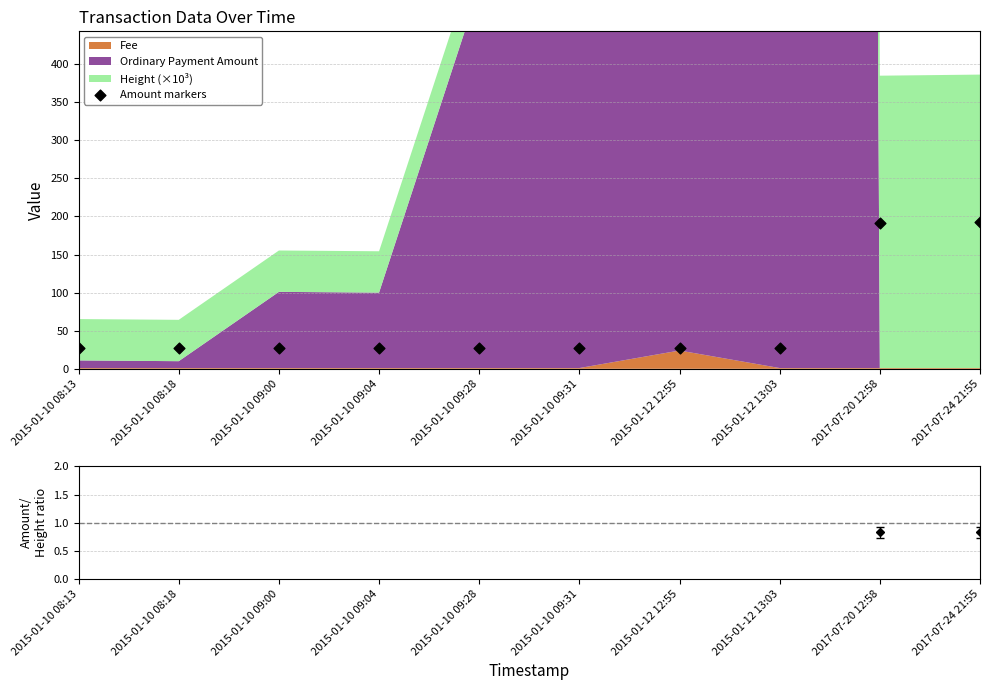

Approximately how many times larger is the value at 2015-01-10 08:18 compared to 2015-01-10 09:00?

1.0